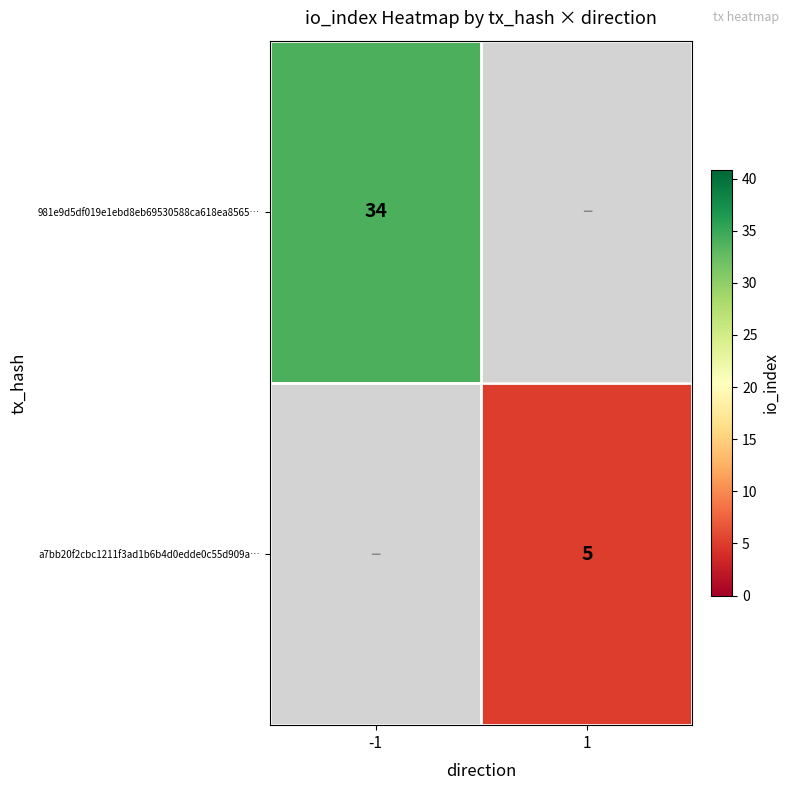

The a7bb20f2cbc1211f3ad1b6b4d0edde0c55d909a… series shows 5 at 1. True or false?

True